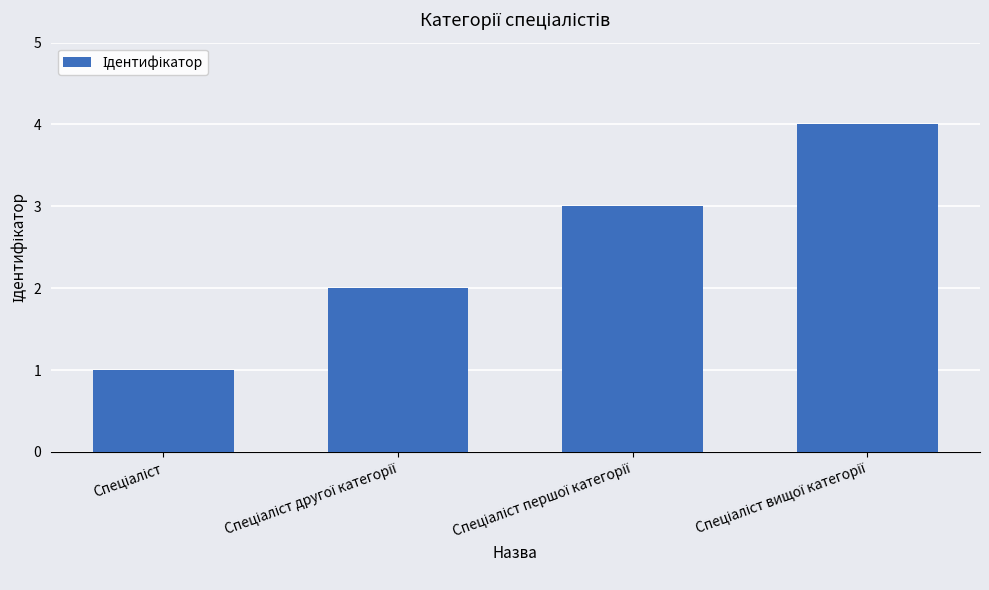

What is the greatest value displayed?

4